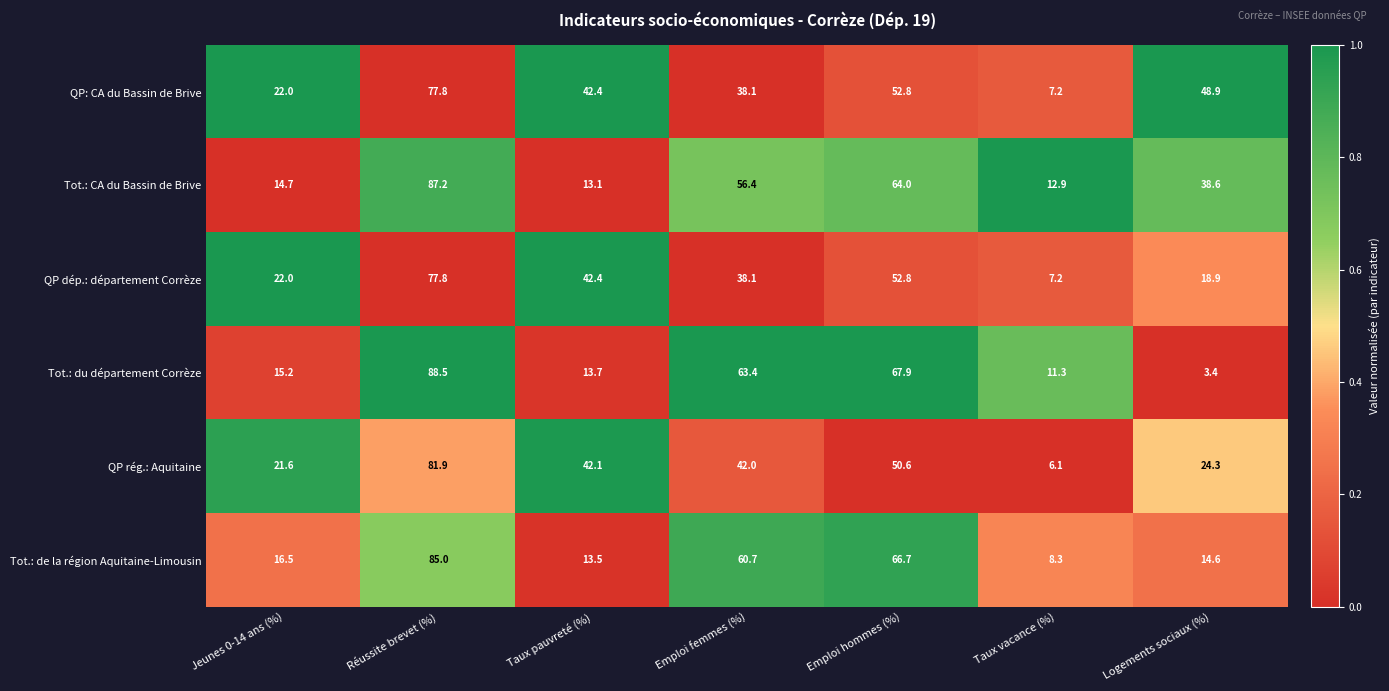

Which series has the largest range (max minus min)?

Tot.: du département Corrèze